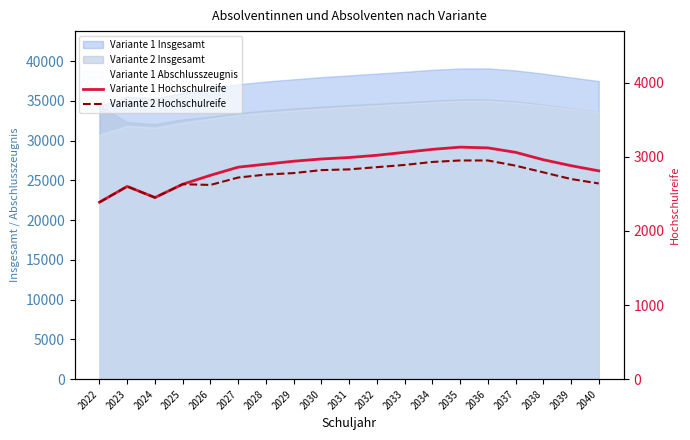

Is the value of Variante 2 Hochschulreife at 2036 greater than the value of Variante 1 Hochschulreife at 2027?

Yes